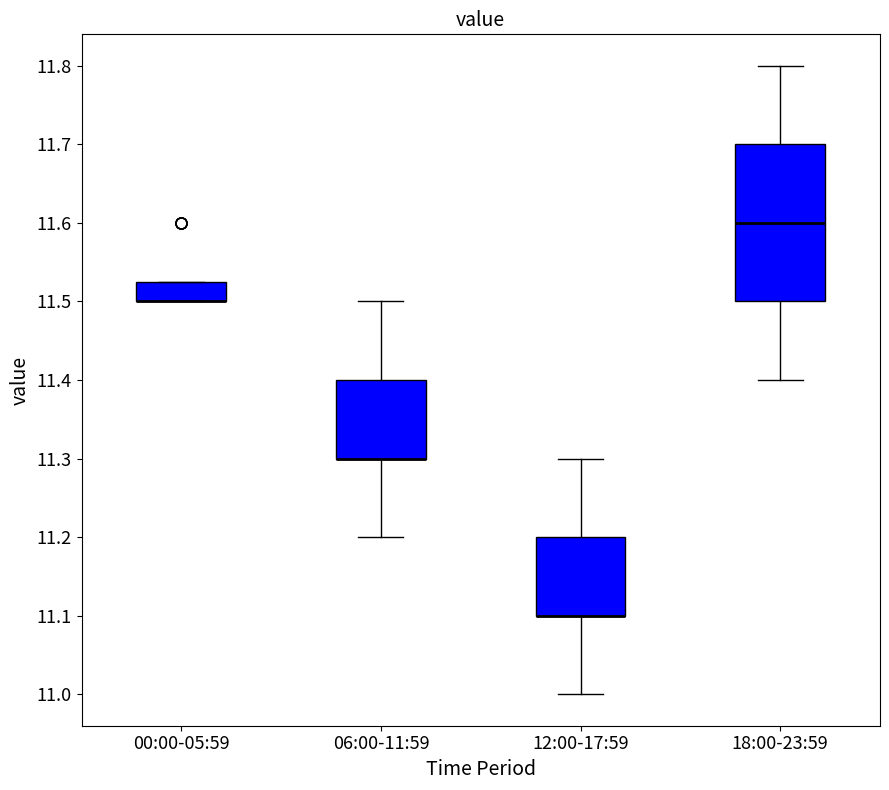

Which box is the tallest, from its lower edge to its upper edge?

18:00-23:59